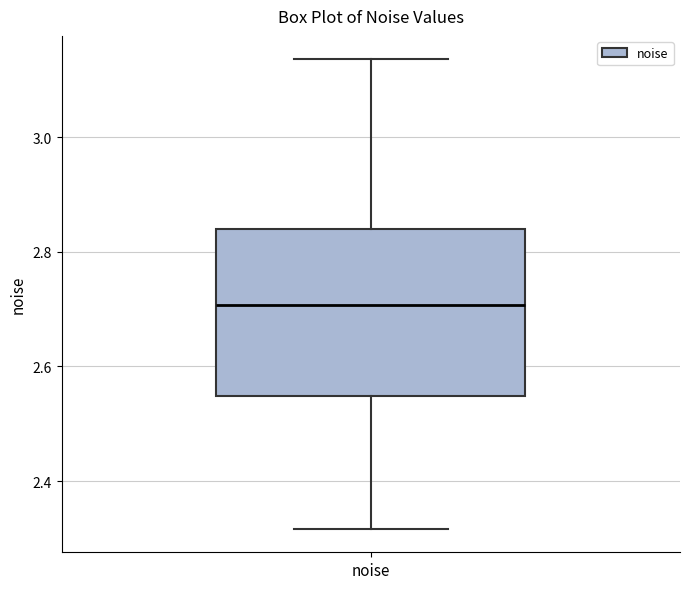

Where does the lower whisker of the box for noise end on the y-axis? The values are not printed on the chart, so give them approximately, as read against the axis.

2.32